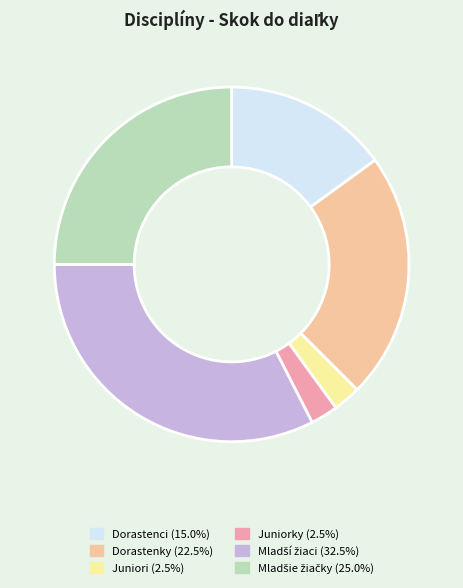

Is the sum of Dorastenci and Juniori greater than half?

No